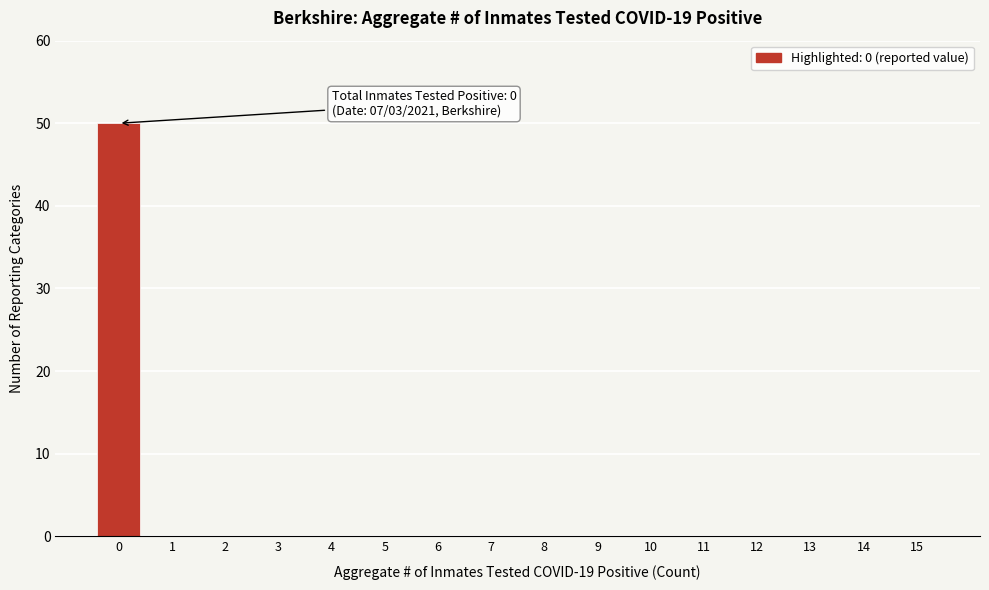

Reading left to right, list all the values displayed in this chart.

0=50	1=0	2=0	3=0	4=0	5=0	6=0	7=0	8=0	9=0	10=0	11=0	12=0	13=0	14=0	15=0